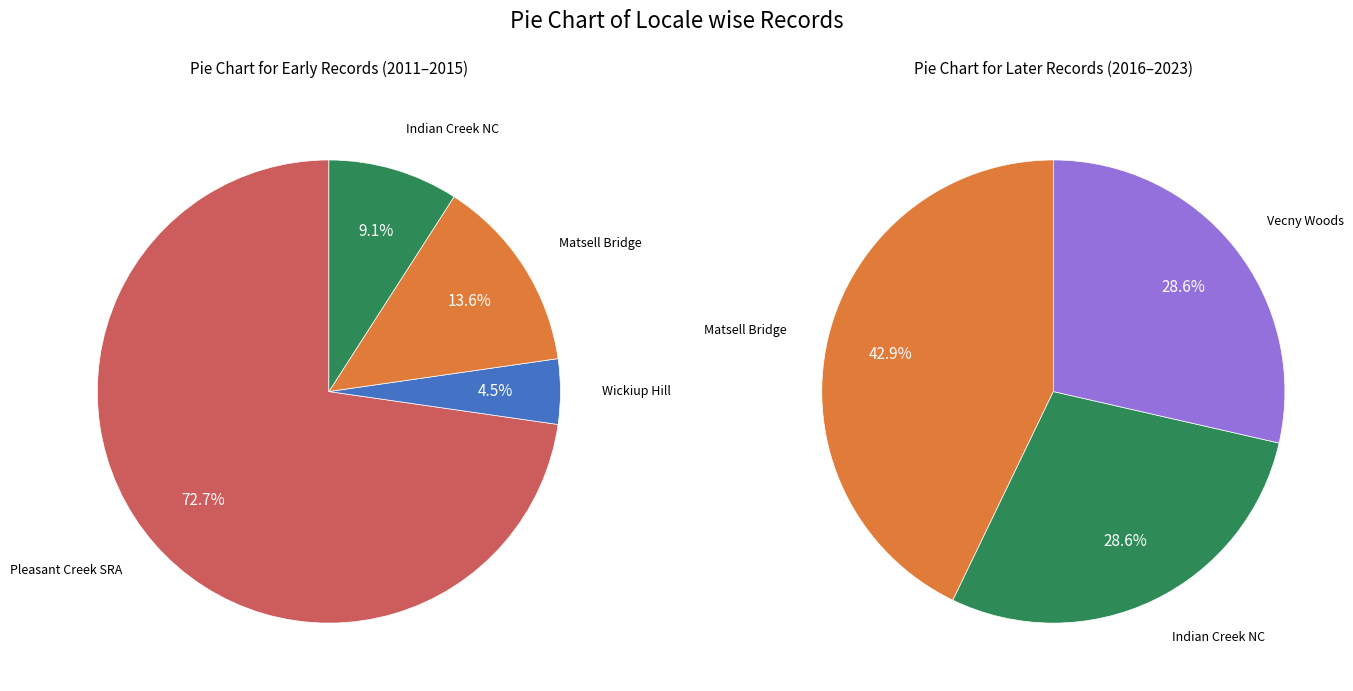

What percentage is NOT represented by Matsell Bridge Natural Area?

79.3%